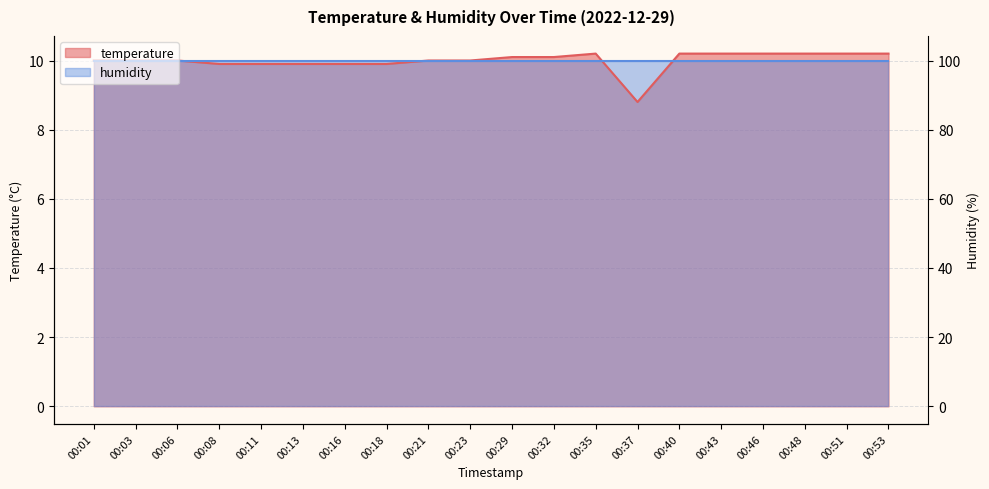

Reading left to right, transcribe all the data shown in this chart.

00:01=10.0	00:03=10.0	00:06=10.0	00:08=9.9	00:11=9.9	00:13=9.9	00:16=9.9	00:18=9.9	00:21=10.0	00:23=10.0	00:29=10.1	00:32=10.1	00:35=10.2	00:37=8.8	00:40=10.2	00:43=10.2	00:46=10.2	00:48=10.2	00:51=10.2	00:53=10.2